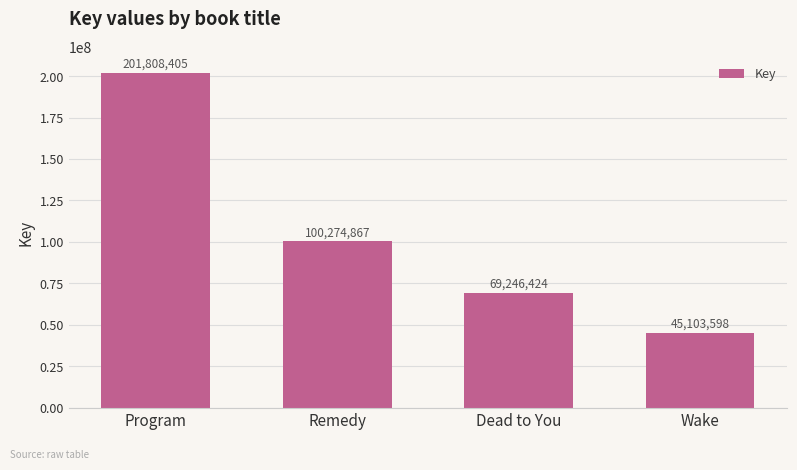

Reading left to right, list all the values displayed in this chart.

201808405	100274867	69246424	45103598